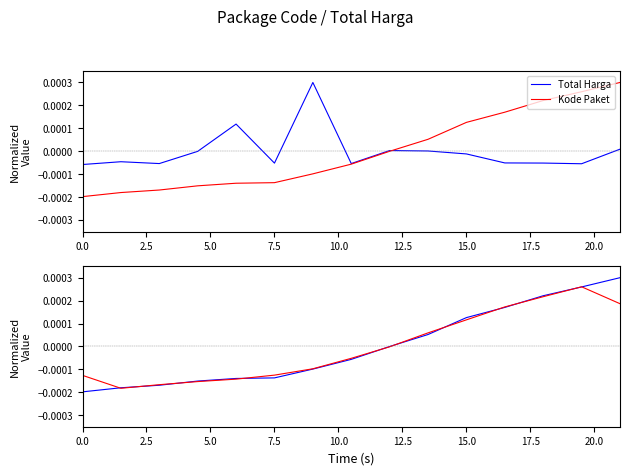

How many intersections are there between Total Harga and Kode Paket?

1